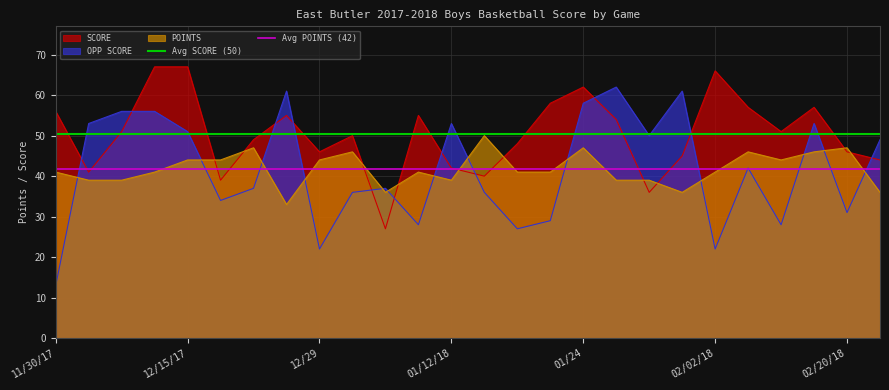

How many lines are shown in the chart?

2